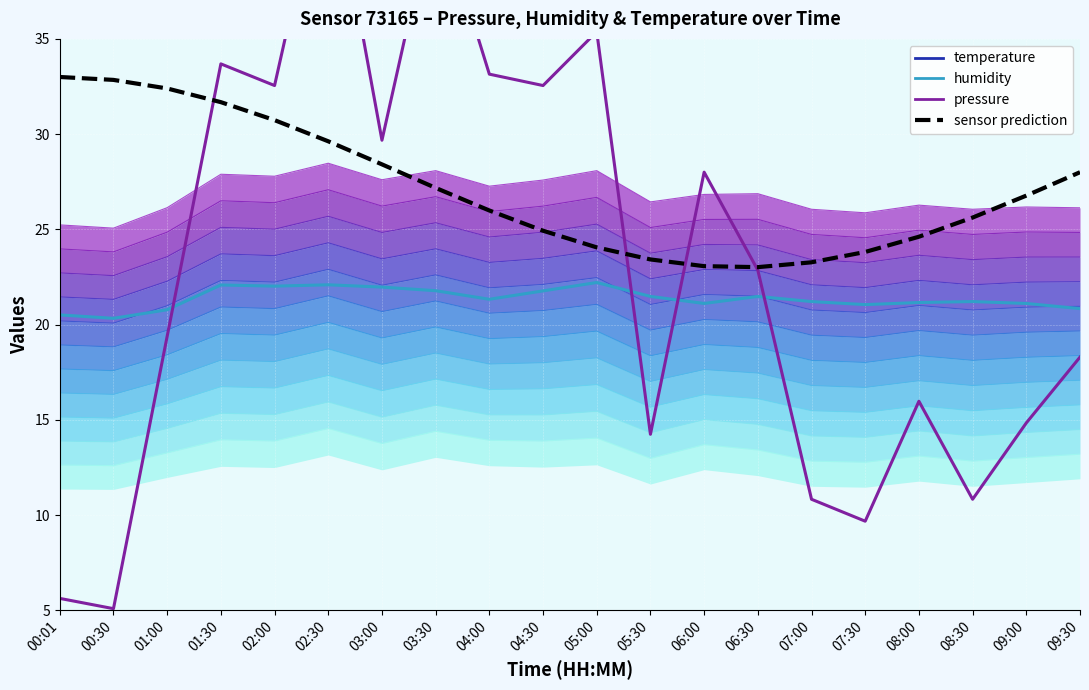

Rank the categories by pressure value from highest to lowest.

02:30, 03:30, 05:00, 01:30, 04:00, 02:00, 04:30, 03:00, 06:00, 06:30, 01:00, 09:30, 08:00, 09:00, 05:30, 07:00, 08:30, 07:30, 00:01, 00:30